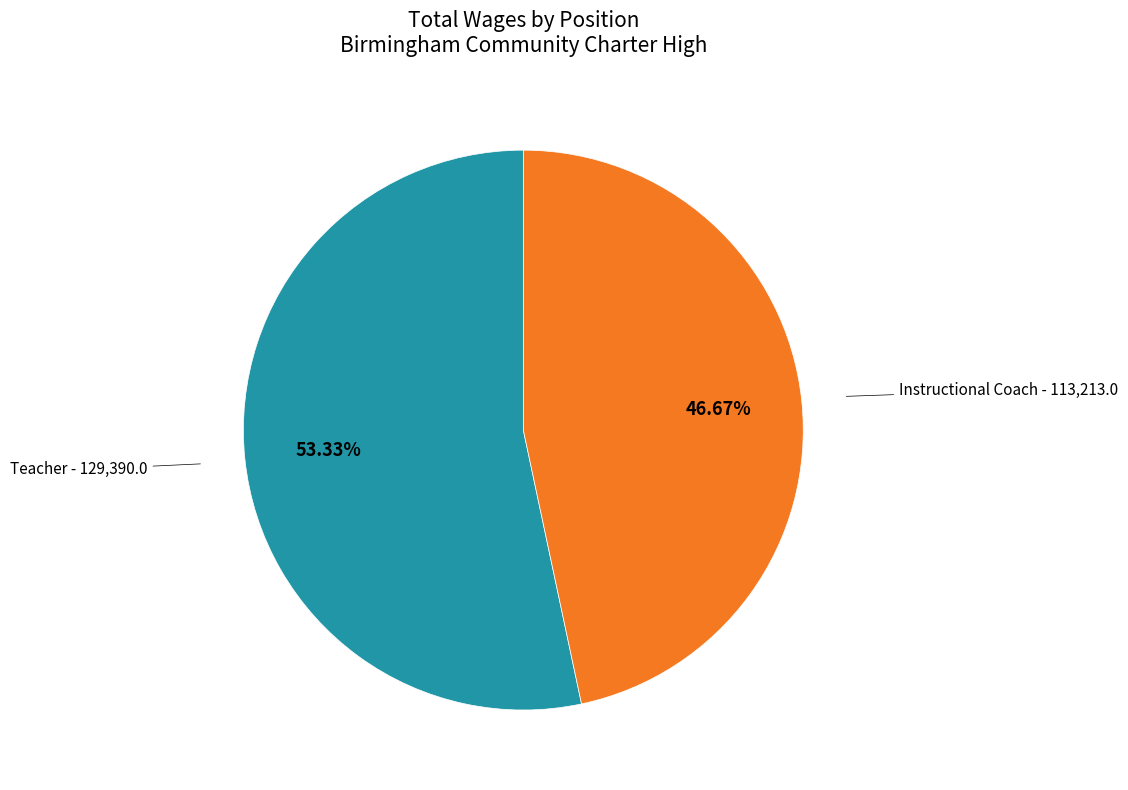

What is the smallest slice in the pie chart?

Instructional Coach